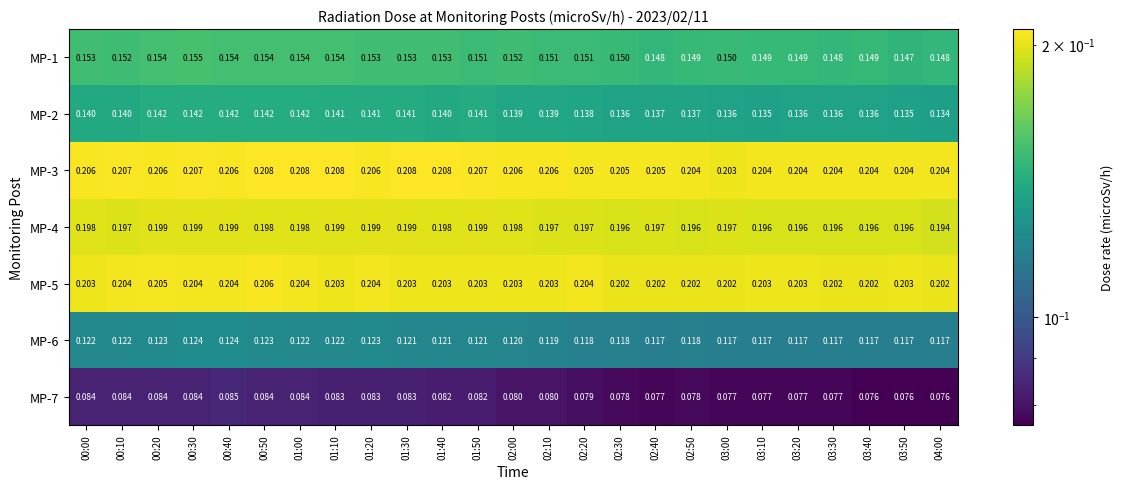

Which series has the largest range (max minus min)?

MP-7